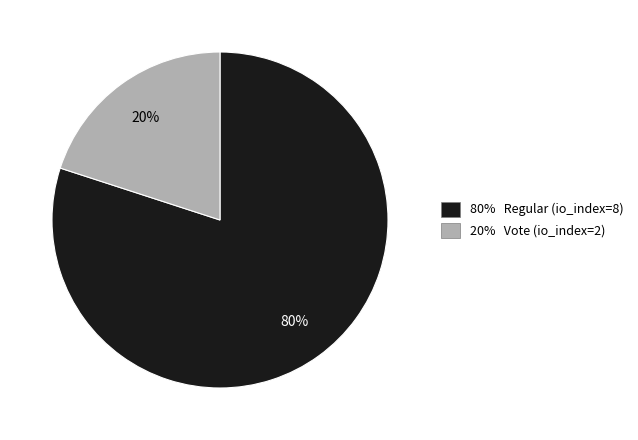

Which slice represents more than half of the pie?

80% Regular (io_index=8)